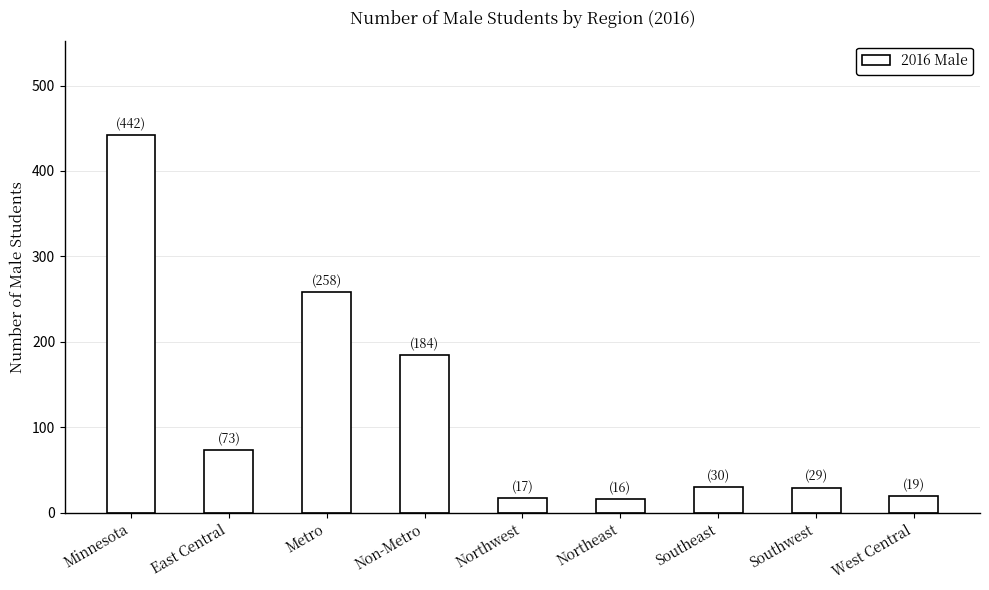

The chart shows a value of 29 at Southwest. True or false?

True